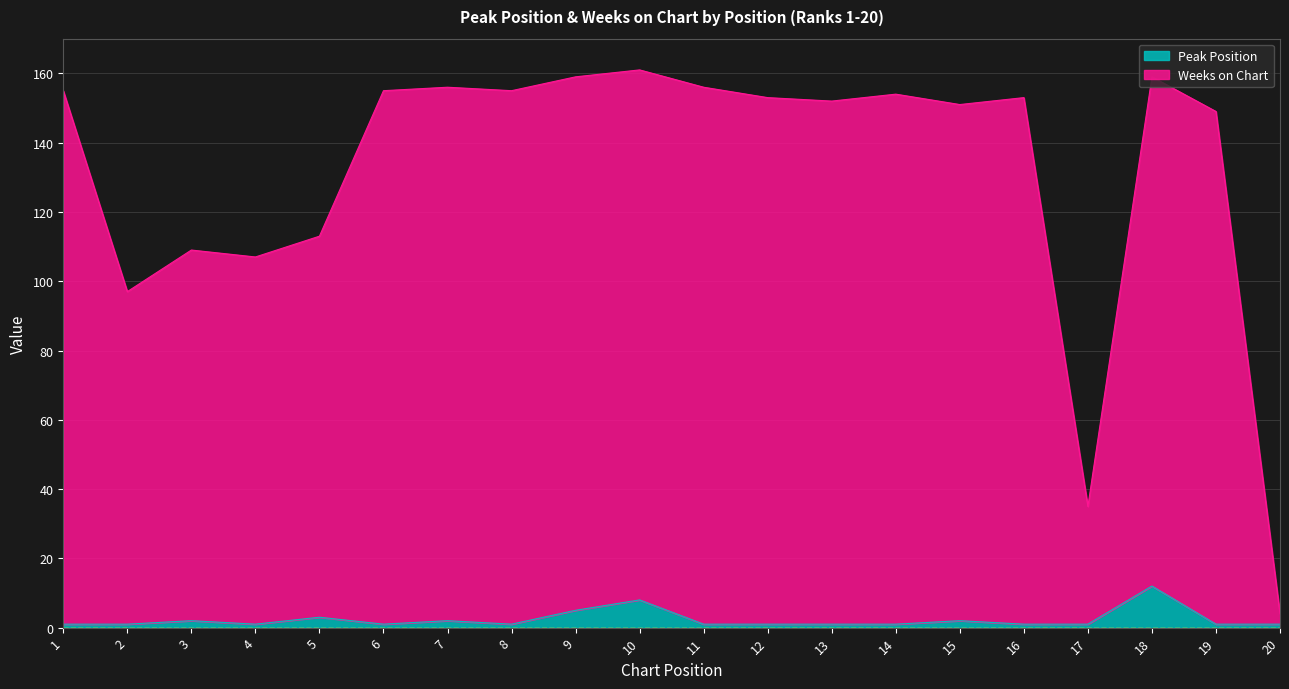

What is the sum of all Weeks on Chart values?

2633